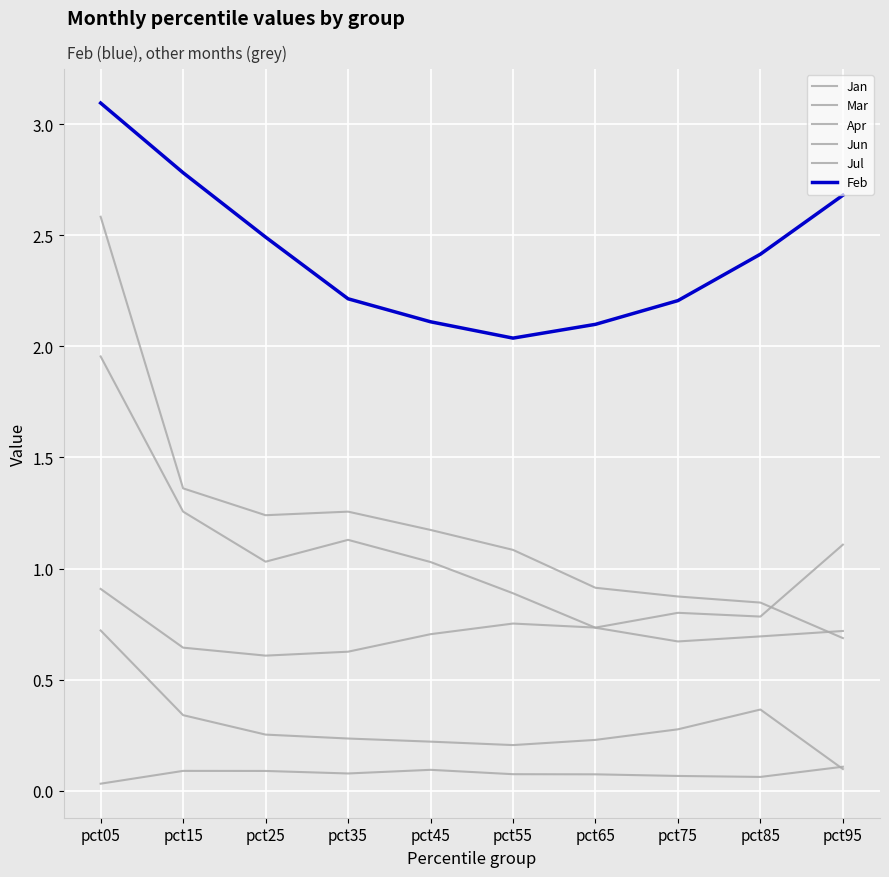

Is this an area chart (filled region under the line)?

No